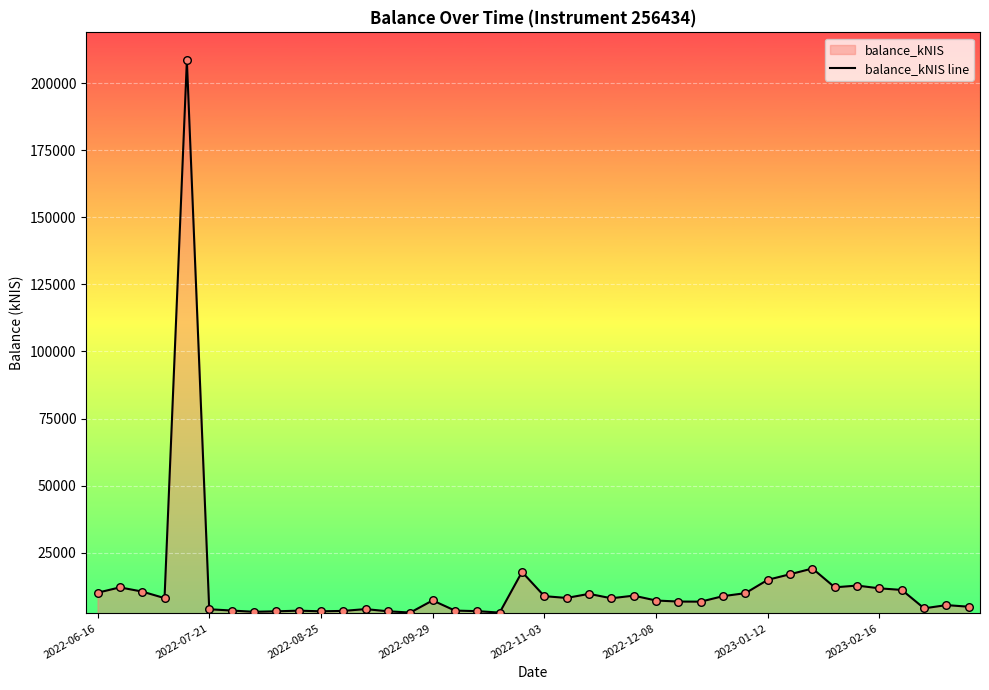

Which has a higher value, 31 or 32?

32